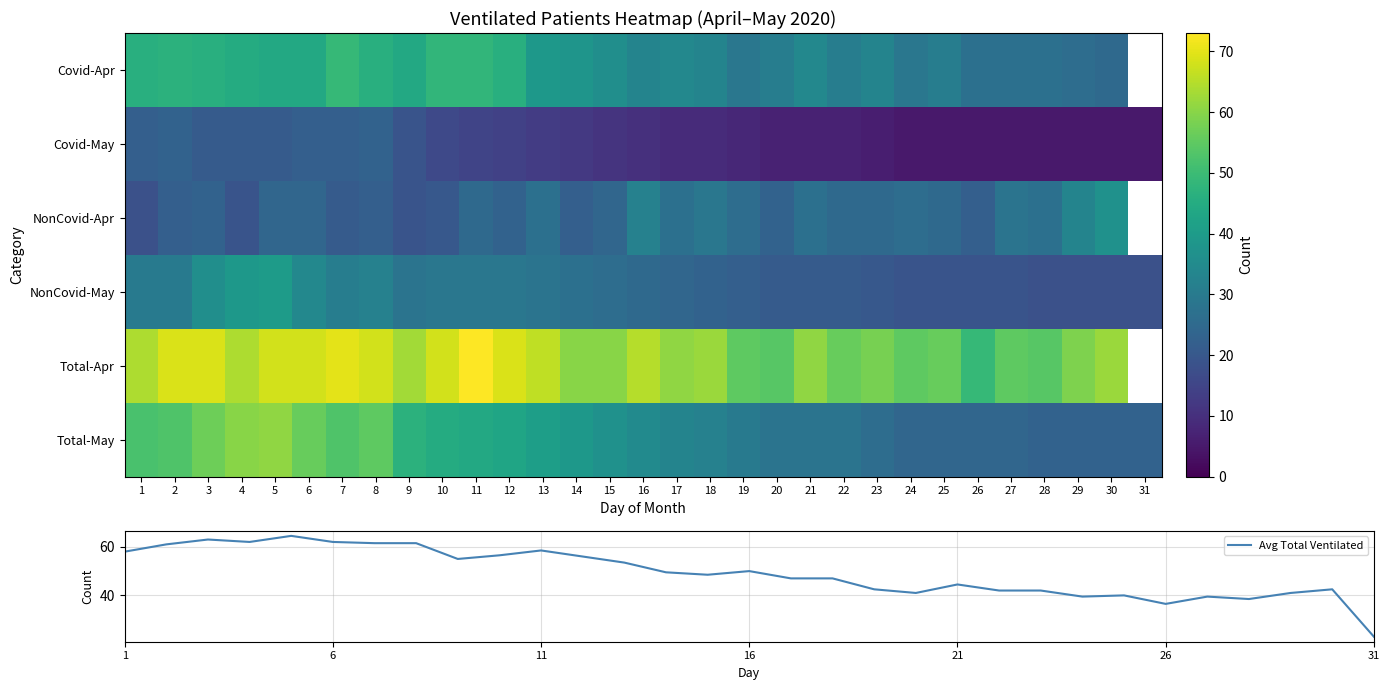

How many distinct data groups are displayed?

7